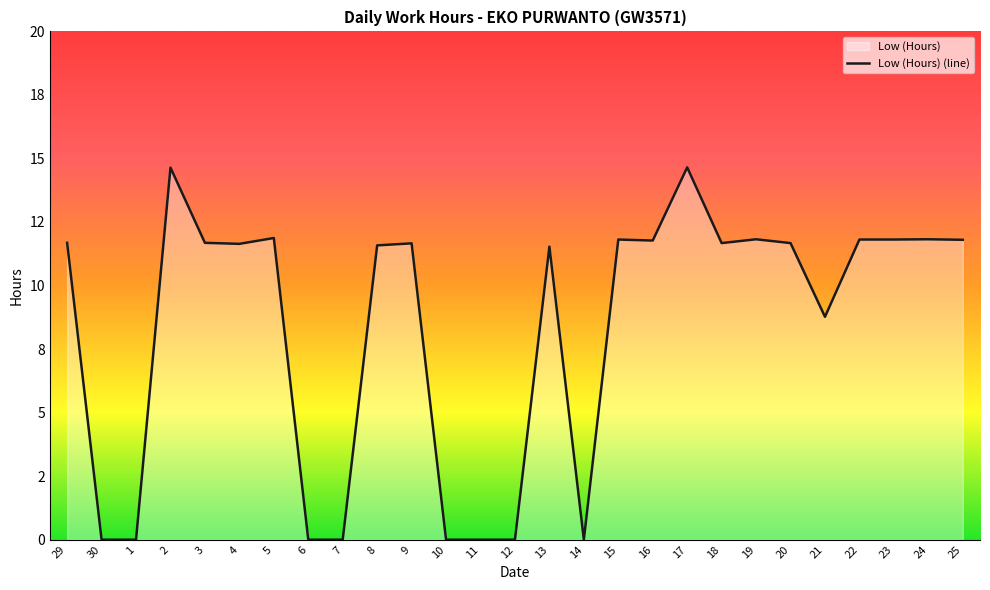

Is it true that the value at 29 is 11.7?

True